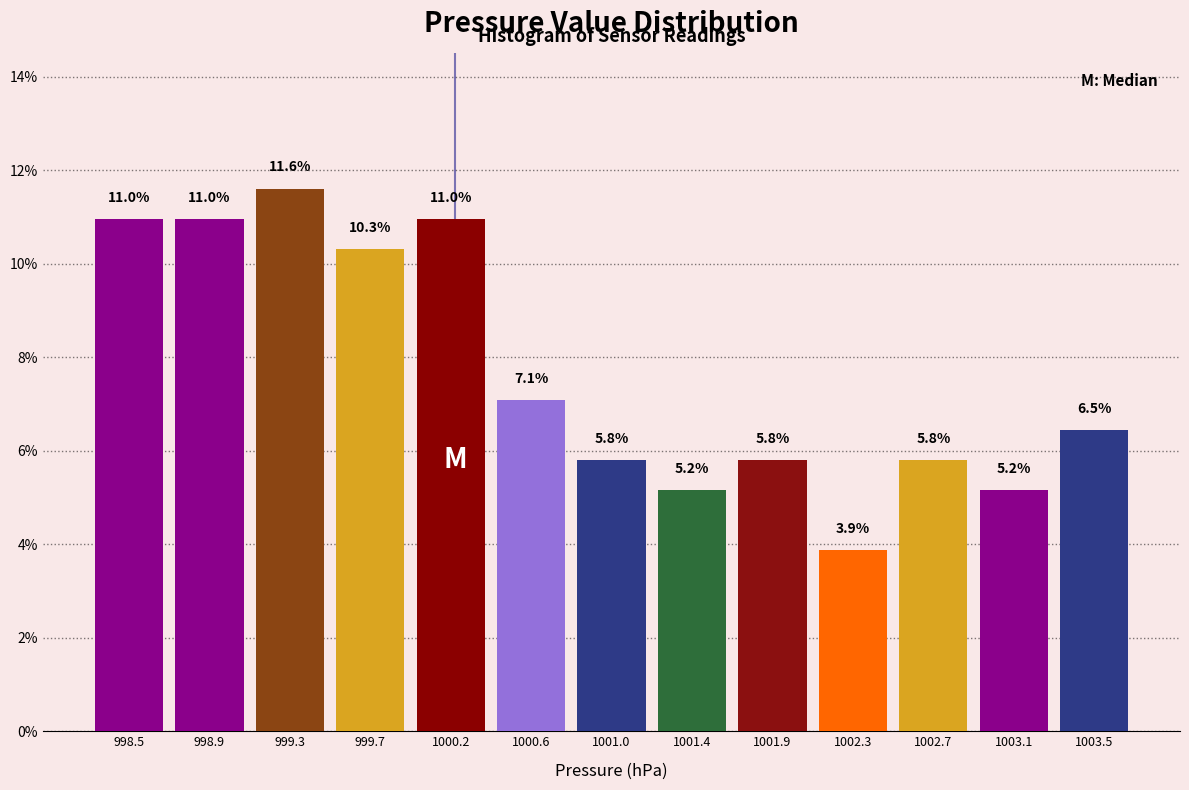

How tall is the bar that spans 1000.80 to 1001.20 on the x-axis? The bar edges are not printed on the chart, so give them approximately, as read against the axis.

5.8